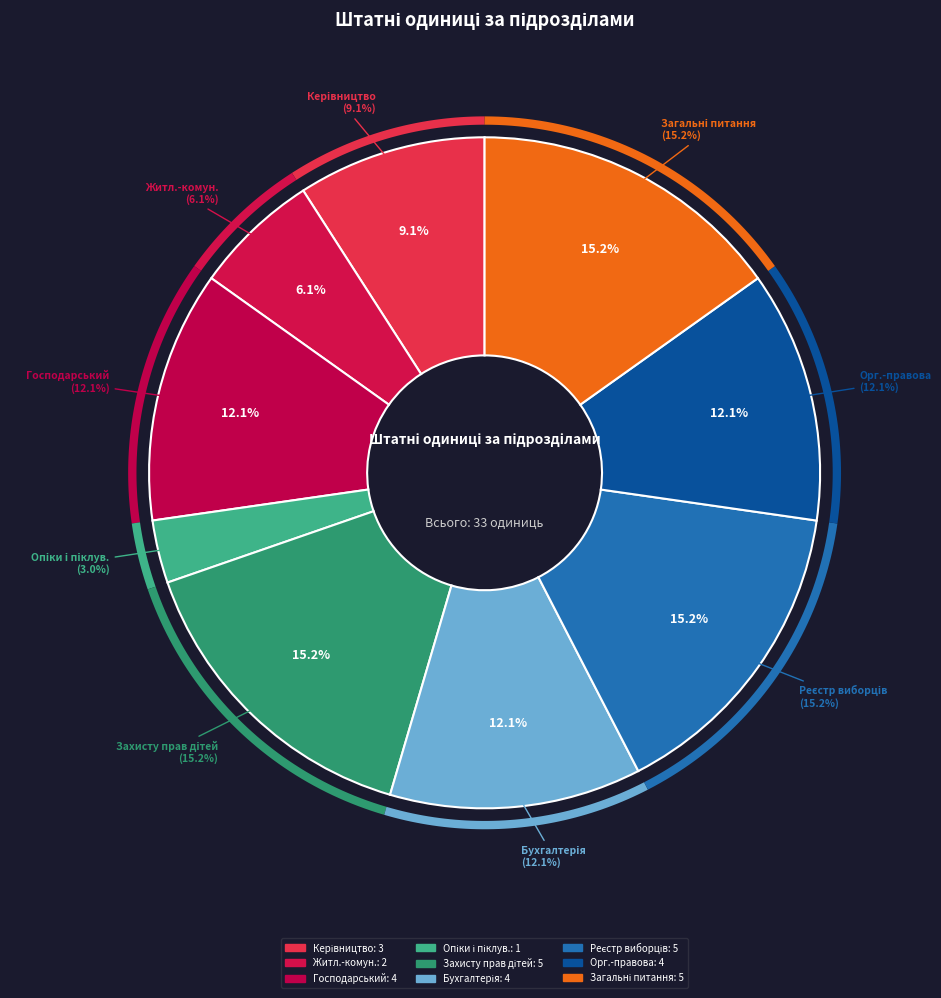

To the nearest percent, what is the difference between the Відділ захисту прав дітей and Відділ бухгалтерського обліку та звітності slice percentages?

3%